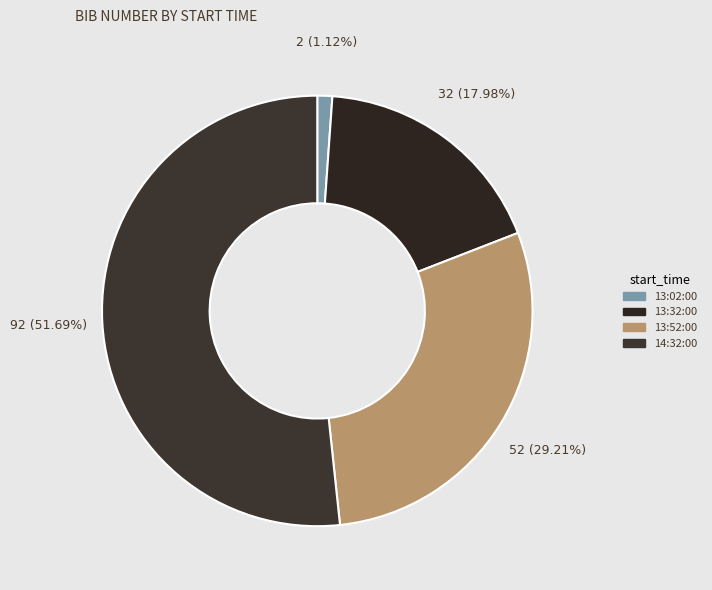

Which category has the biggest portion of the pie?

14:32:00